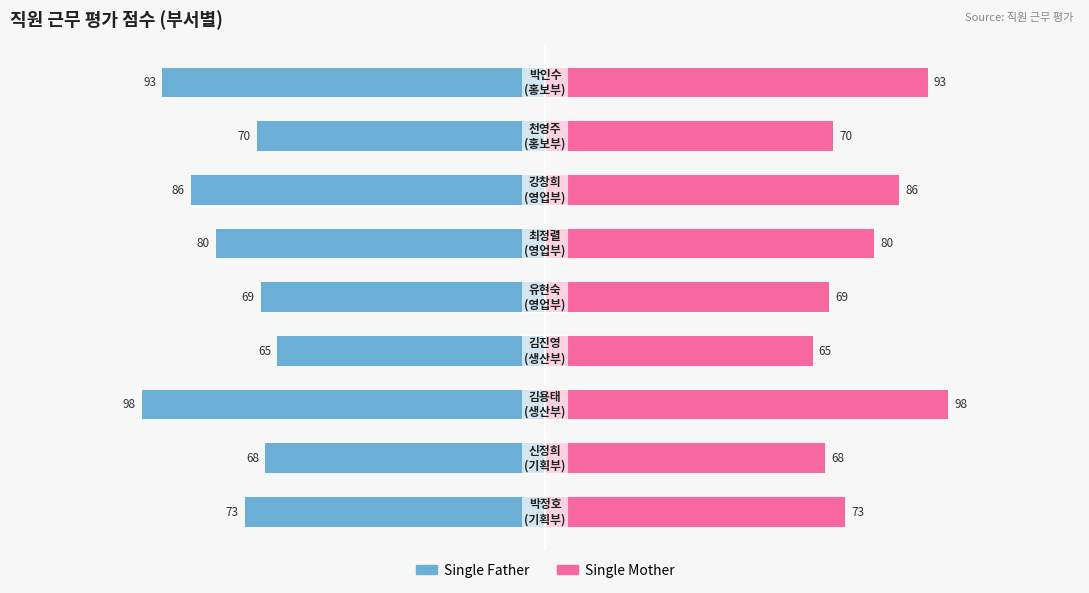

How many data points in Single Mother are less than 73?

4